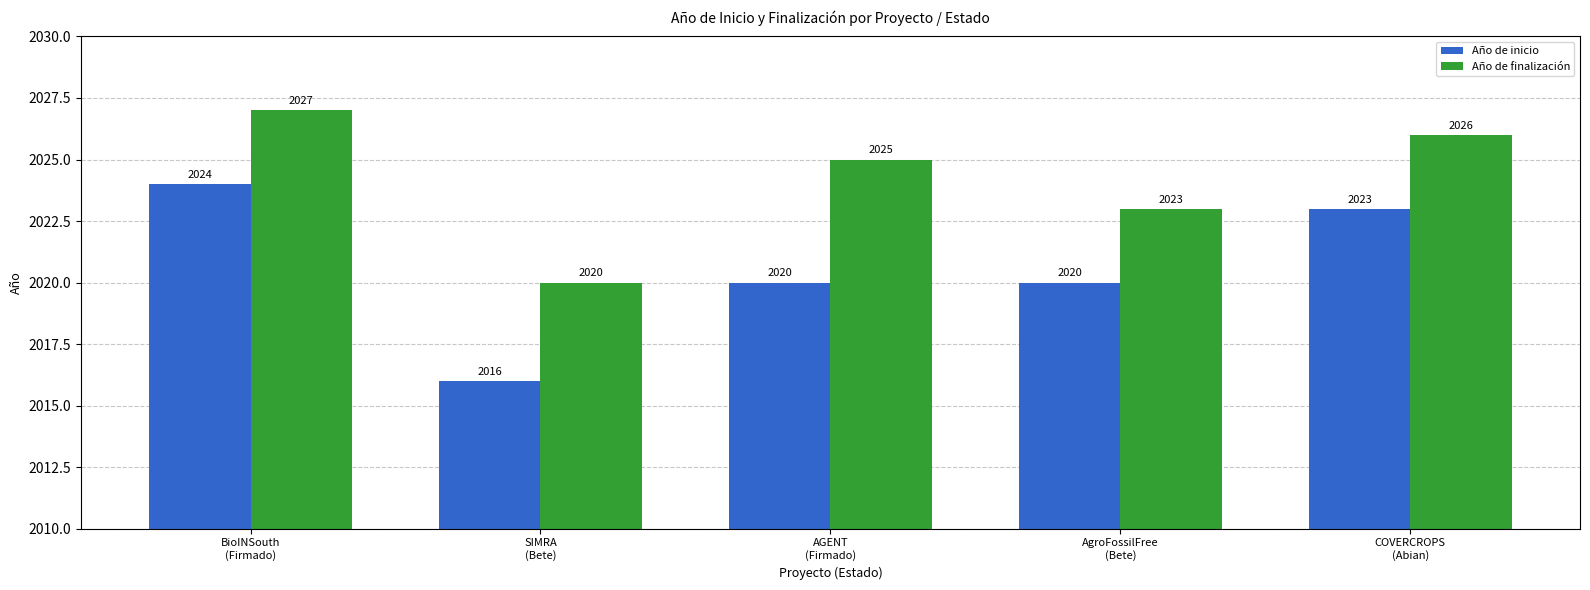

The value of Año de finalización at SIMRA
(Bete) is 2752. True or false?

False